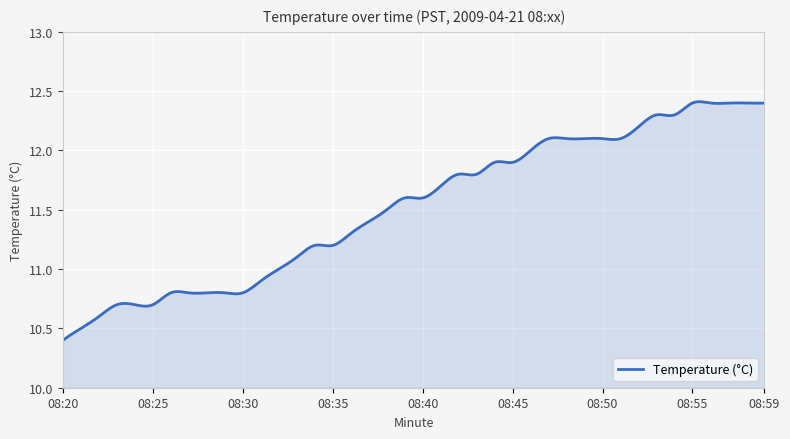

What is the difference between the maximum and second lowest values?

2.0